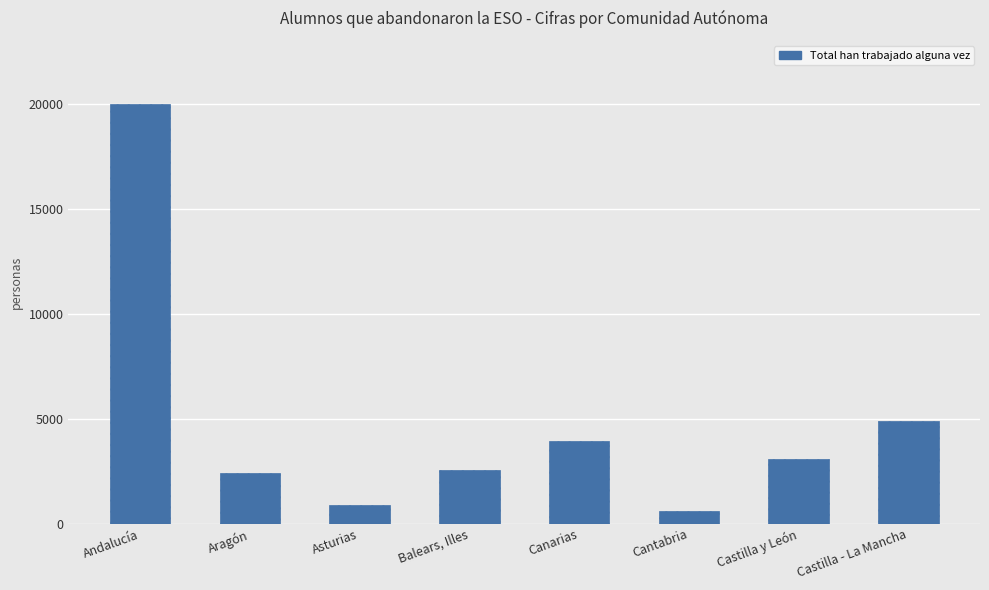

Reading right to left, list all the values displayed in this chart.

4898	3076	593	3922	2537	883	2426	20013